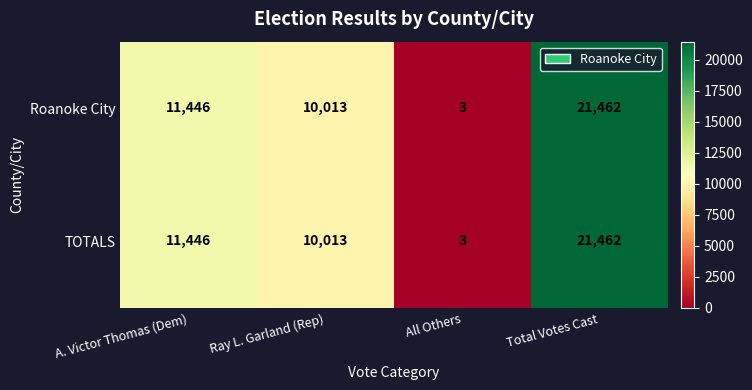

What is the smallest value displayed?

3